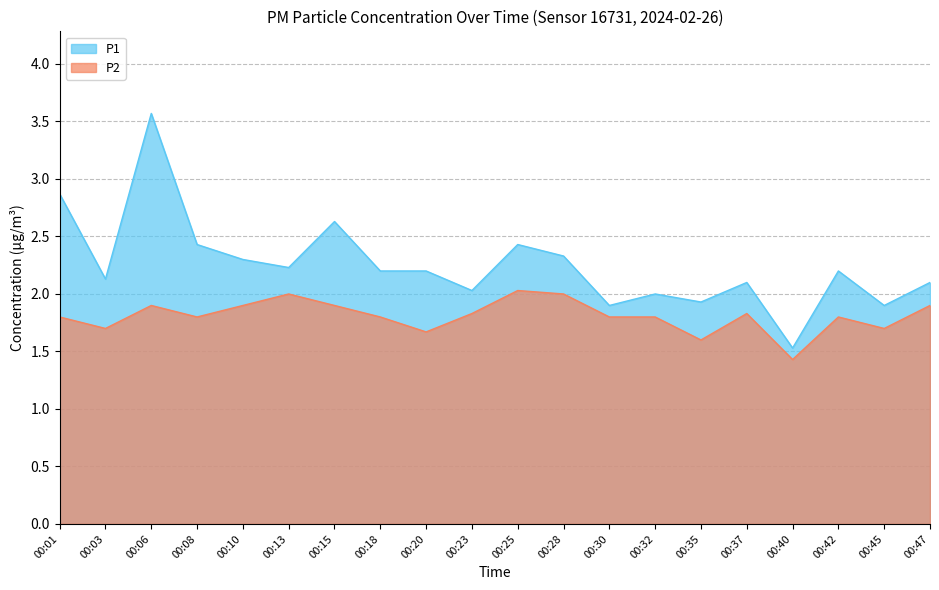

What is the difference between the P1 values at 00:10 and 00:08?

0.1